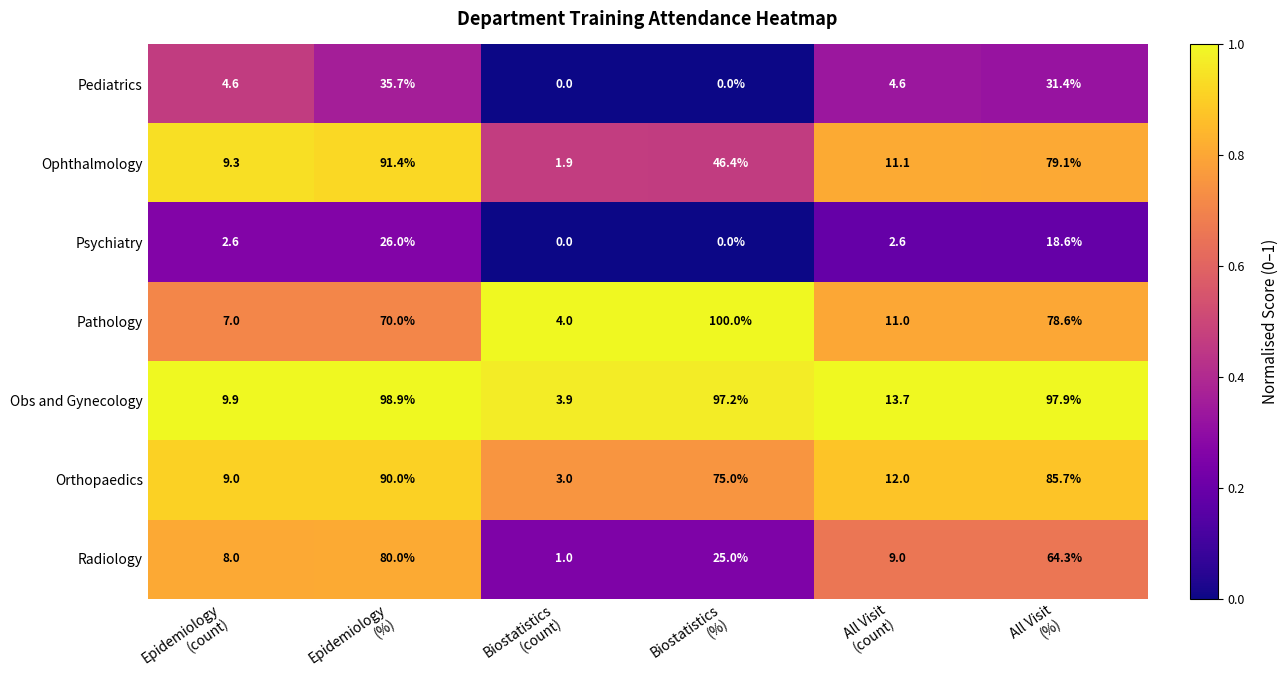

At how many categories does at least one series exceed 73?

3